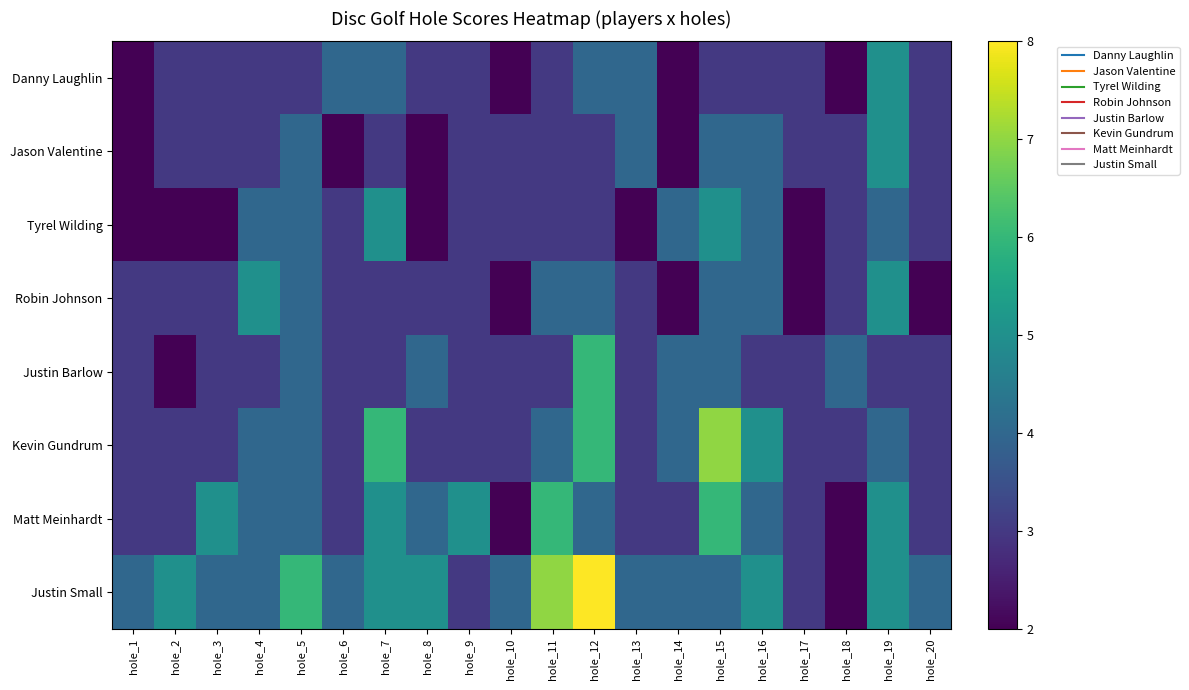

What is the smallest value displayed?

2